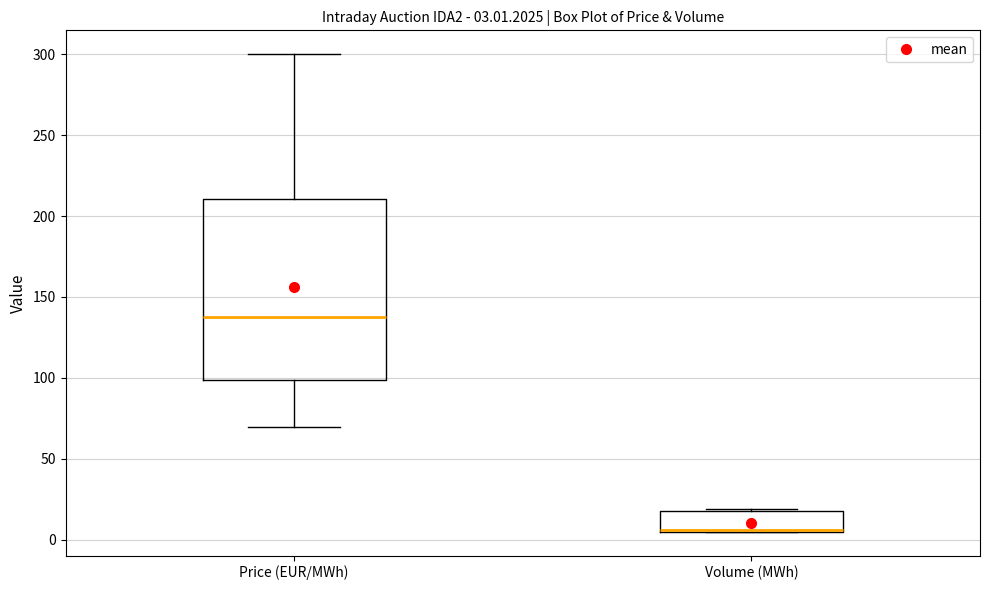

Comparing the boxes themselves (not the whiskers), which one is the tallest?

Price (EUR/MWh)